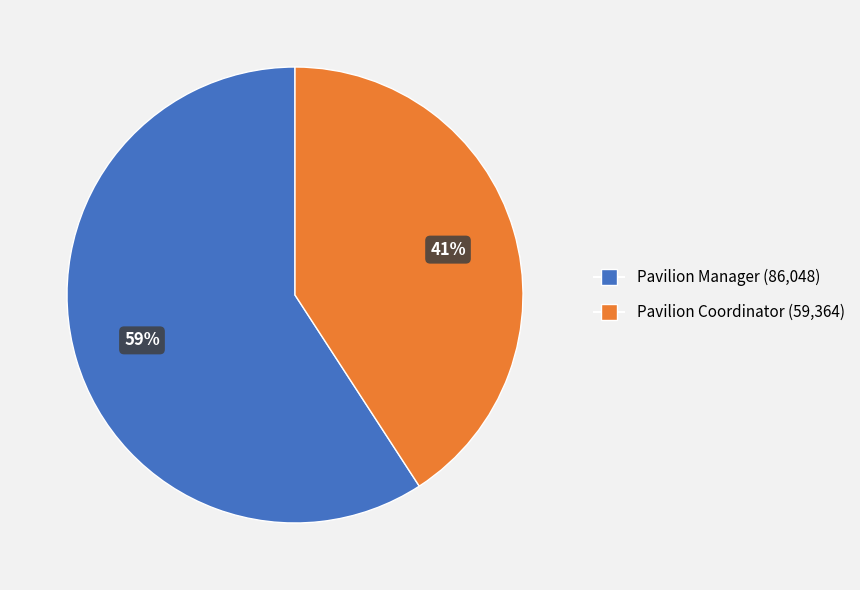

Is it true that Pavilion Coordinator is 41% of the pie?

True